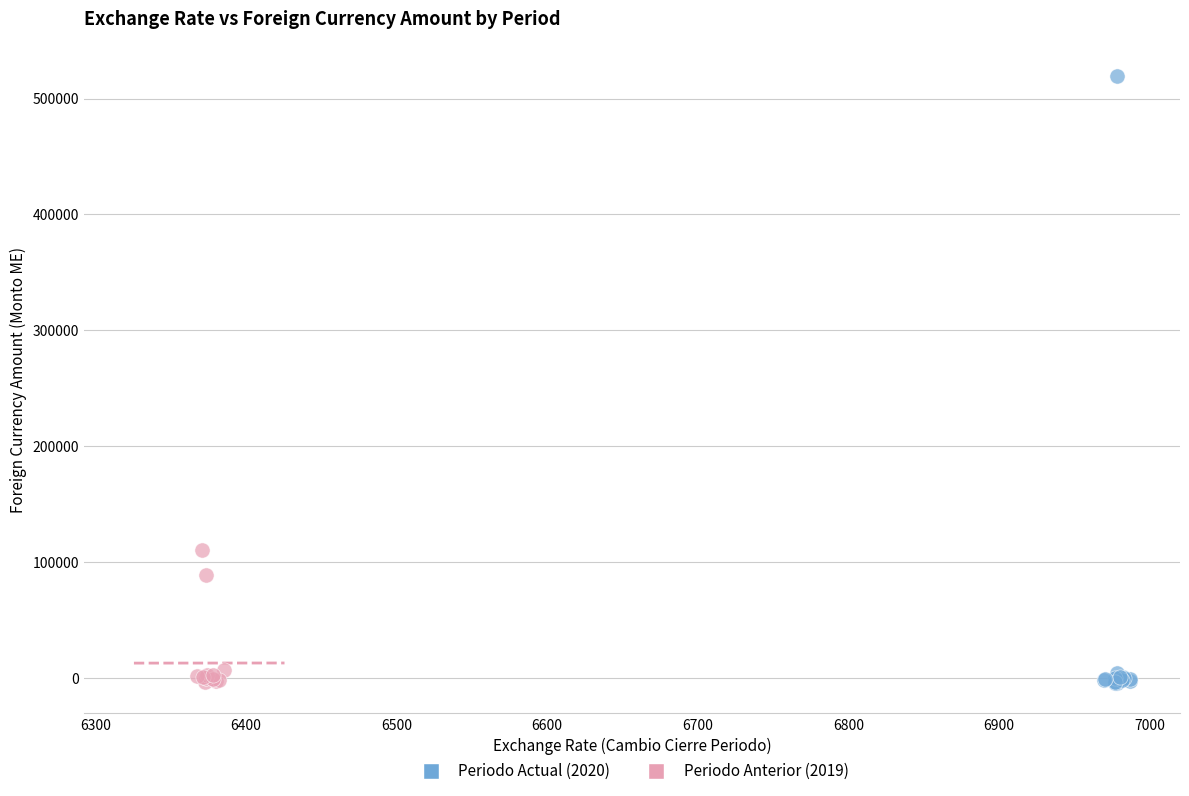

Which series contains the highest Y value?

Periodo Actual (2020)